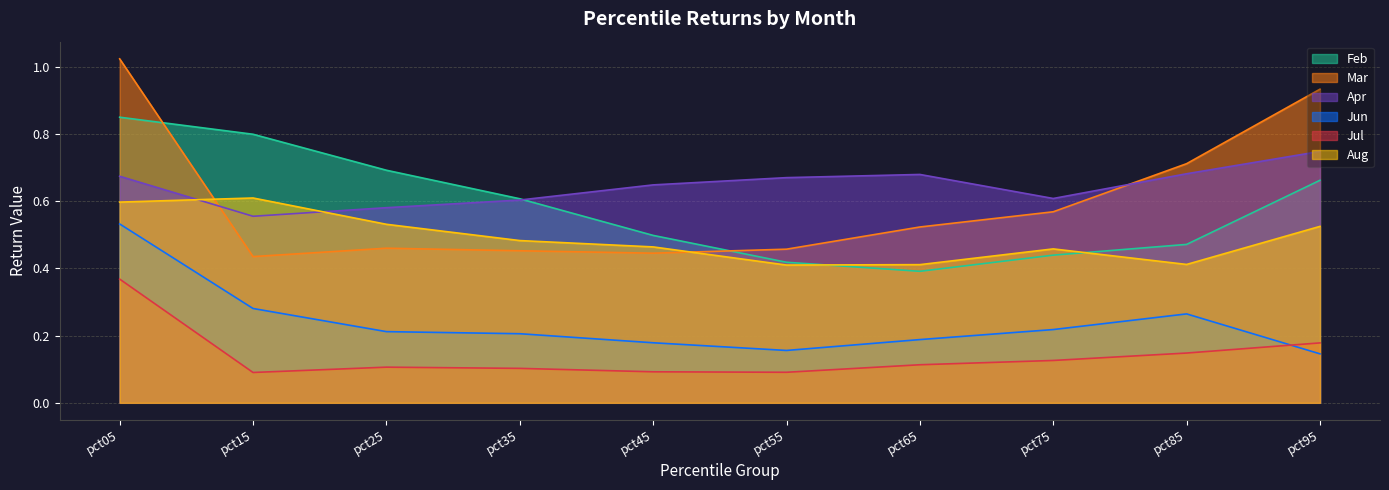

Reading right to left, what are all the values shown in this chart?

Feb: pct95=0.7	pct85=0.5	pct75=0.4	pct65=0.4	pct55=0.4	pct45=0.5	pct35=0.6	pct25=0.7	pct15=0.8	pct05=0.8
Mar: pct95=0.9	pct85=0.7	pct75=0.6	pct65=0.5	pct55=0.5	pct45=0.4	pct35=0.5	pct25=0.5	pct15=0.4	pct05=1.0
Apr: pct95=0.7	pct85=0.7	pct75=0.6	pct65=0.7	pct55=0.7	pct45=0.6	pct35=0.6	pct25=0.6	pct15=0.6	pct05=0.7
Jun: pct95=0.1	pct85=0.3	pct75=0.2	pct65=0.2	pct55=0.2	pct45=0.2	pct35=0.2	pct25=0.2	pct15=0.3	pct05=0.5
Jul: pct95=0.2	pct85=0.1	pct75=0.1	pct65=0.1	pct55=0.1	pct45=0.1	pct35=0.1	pct25=0.1	pct15=0.1	pct05=0.4
Aug: pct95=0.5	pct85=0.4	pct75=0.5	pct65=0.4	pct55=0.4	pct45=0.5	pct35=0.5	pct25=0.5	pct15=0.6	pct05=0.6